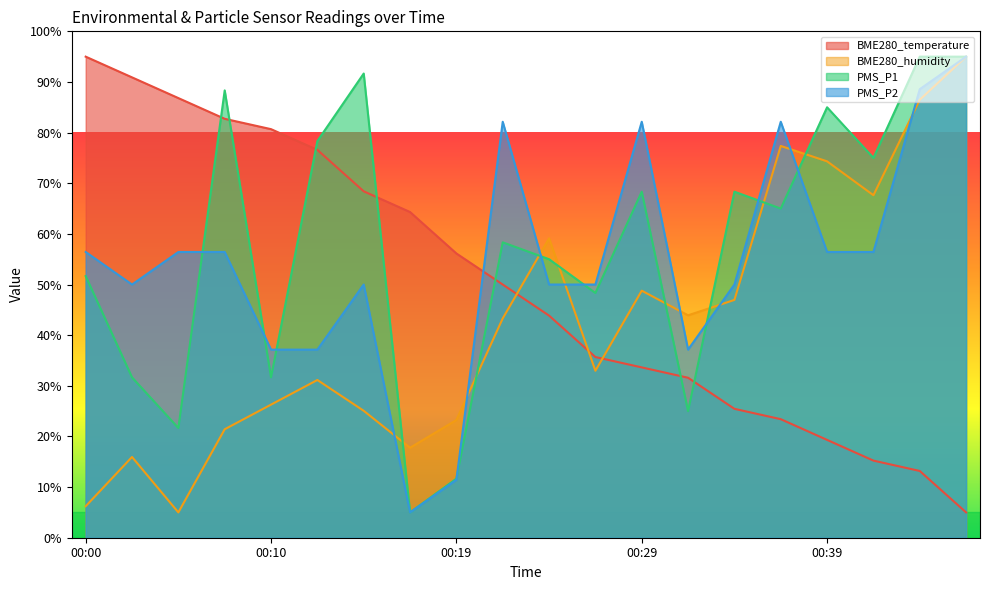

What is the lowest value of the PMS_P1 series?

5.0